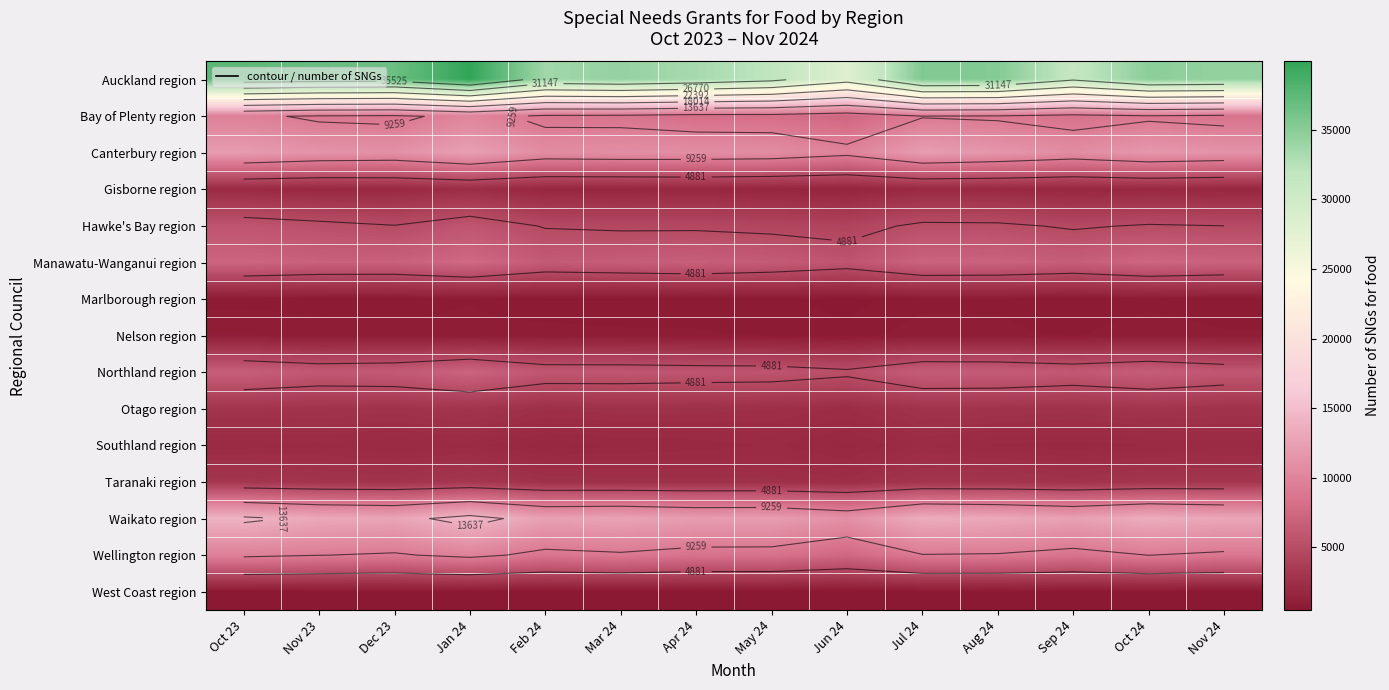

What is the maximum value for Otago region?

2964